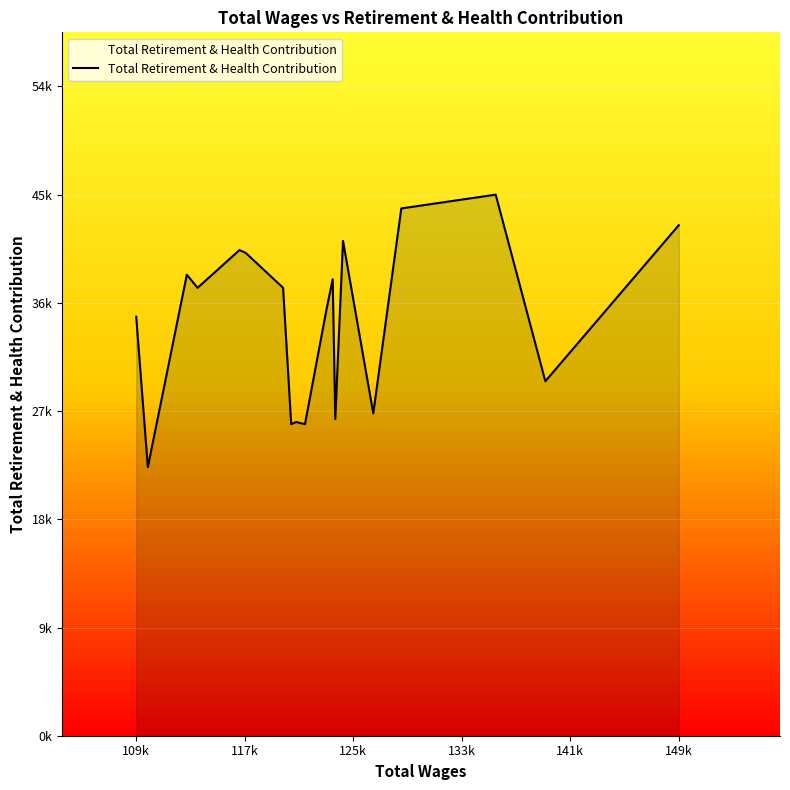

What is the minimum value shown in the chart?

22726